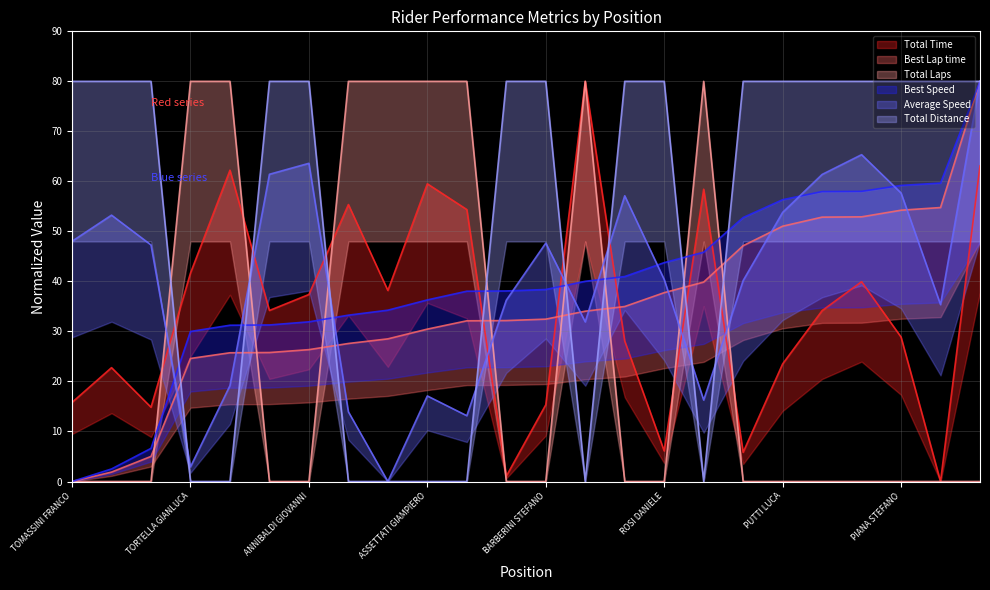

What is the label of the 14th point from the left?

ZUCCARI OTTAVIO